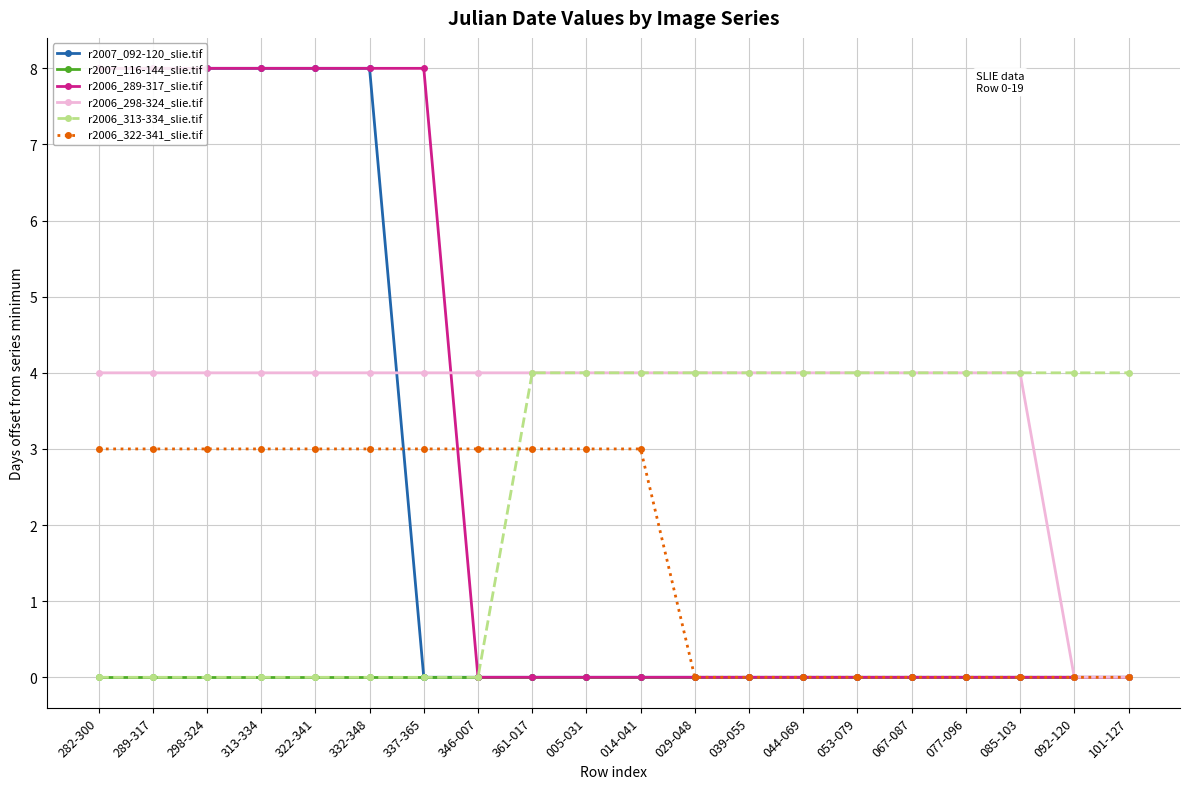

What is the spread (max minus min) of values at 337-365?

8